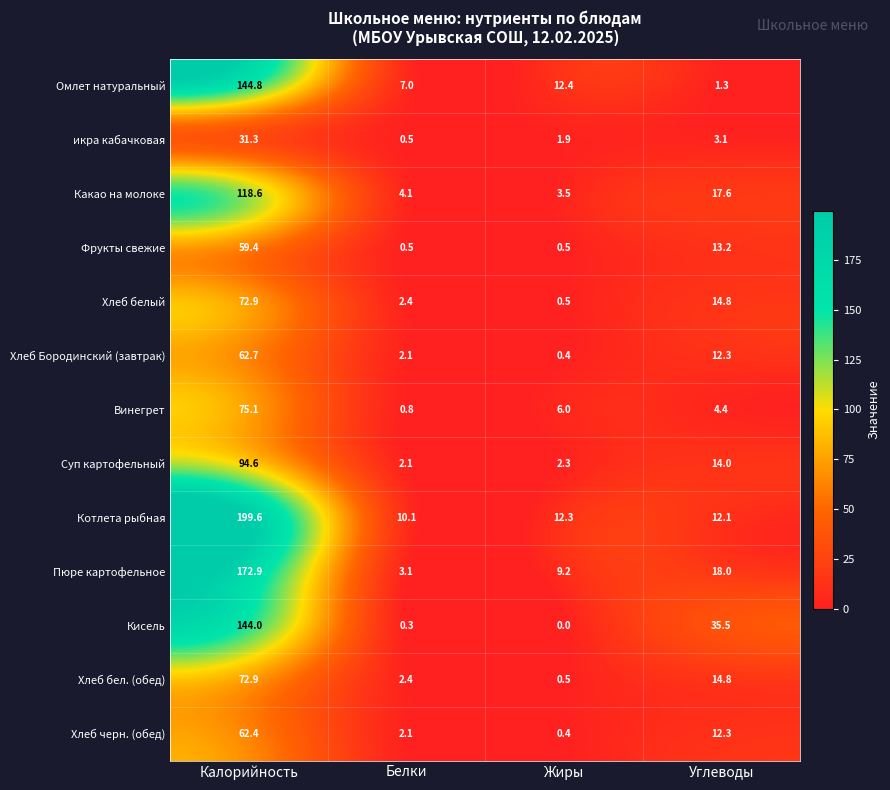

Which series changed the most between Калорийность and Углеводы?

Котлета рыбная